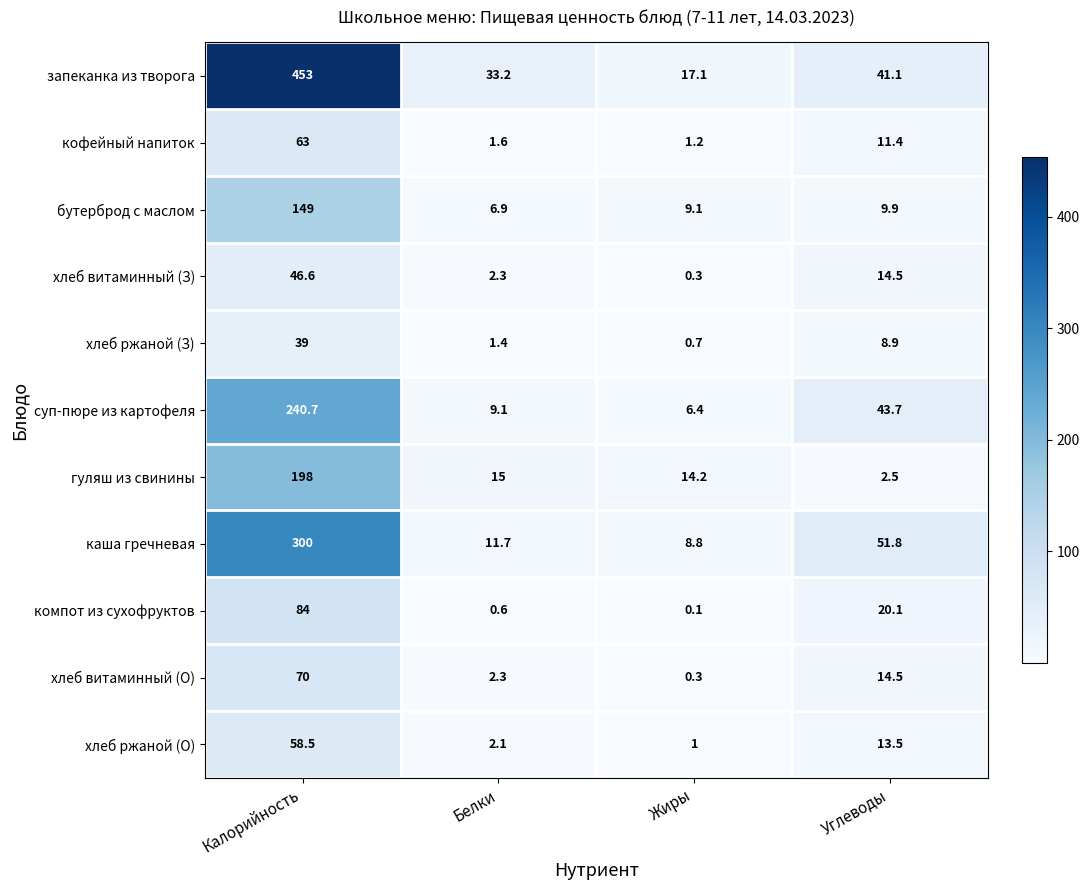

How many categories are shown in the chart?

4